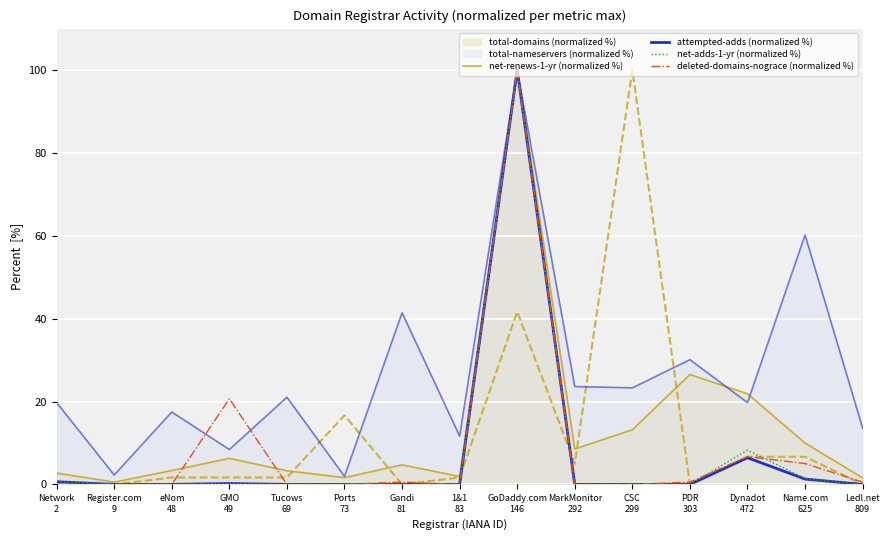

True or false: attempted-adds (normalized %) and deleted-domains-nograce (normalized %) cross at least once.

False